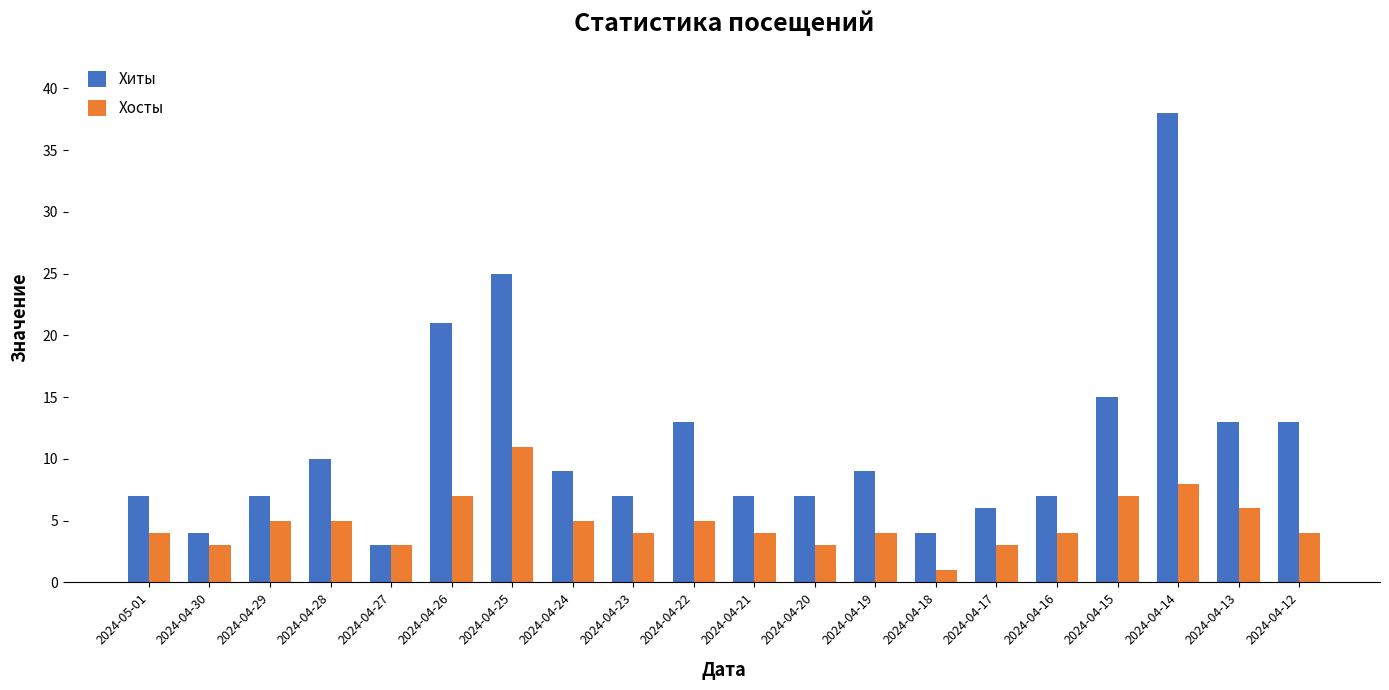

At which category is the sum across all series the highest?

2024-04-14